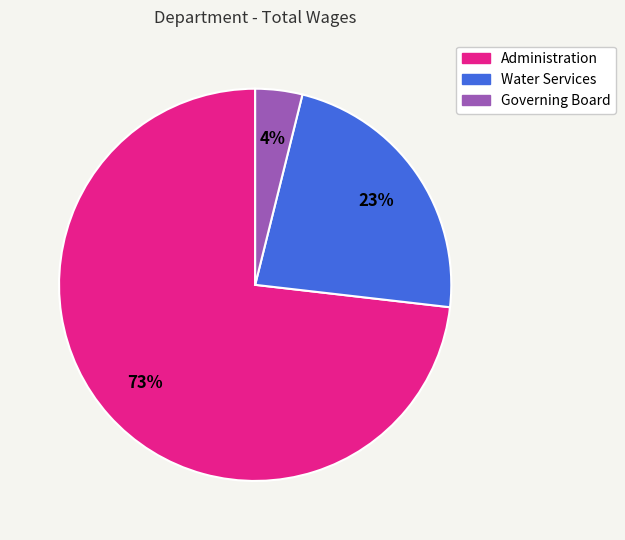

Does Administration represent more than half of the total?

Yes